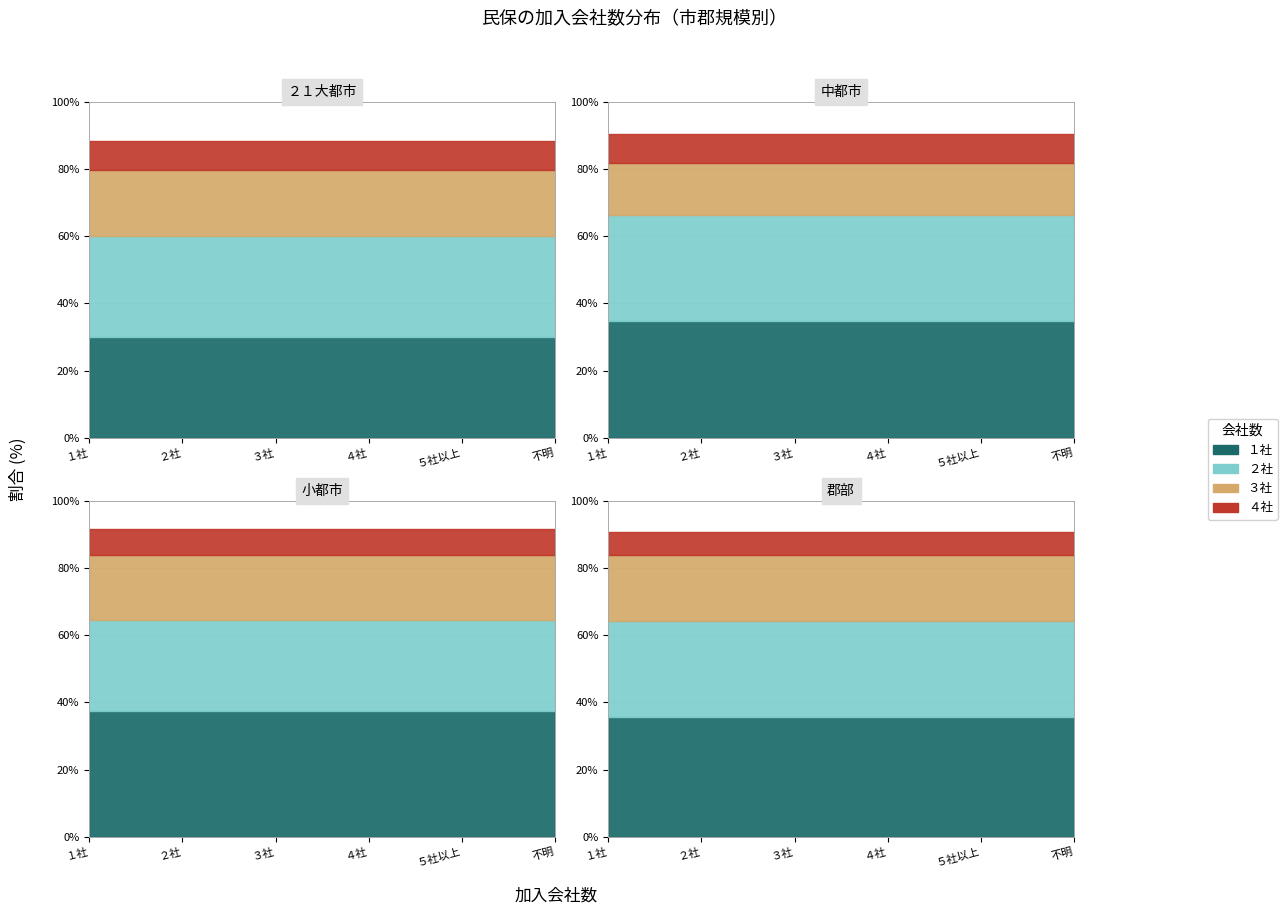

Is the value of 小都市 at ３社 greater than the value of 中都市 at ３社?

Yes